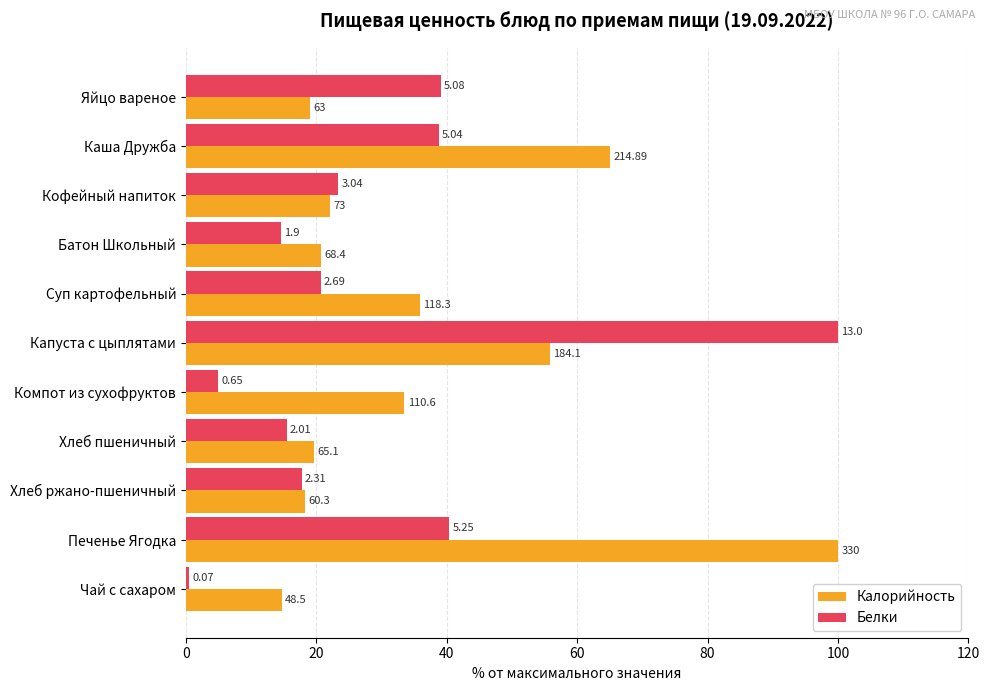

Which series has the largest range (max minus min)?

Белки